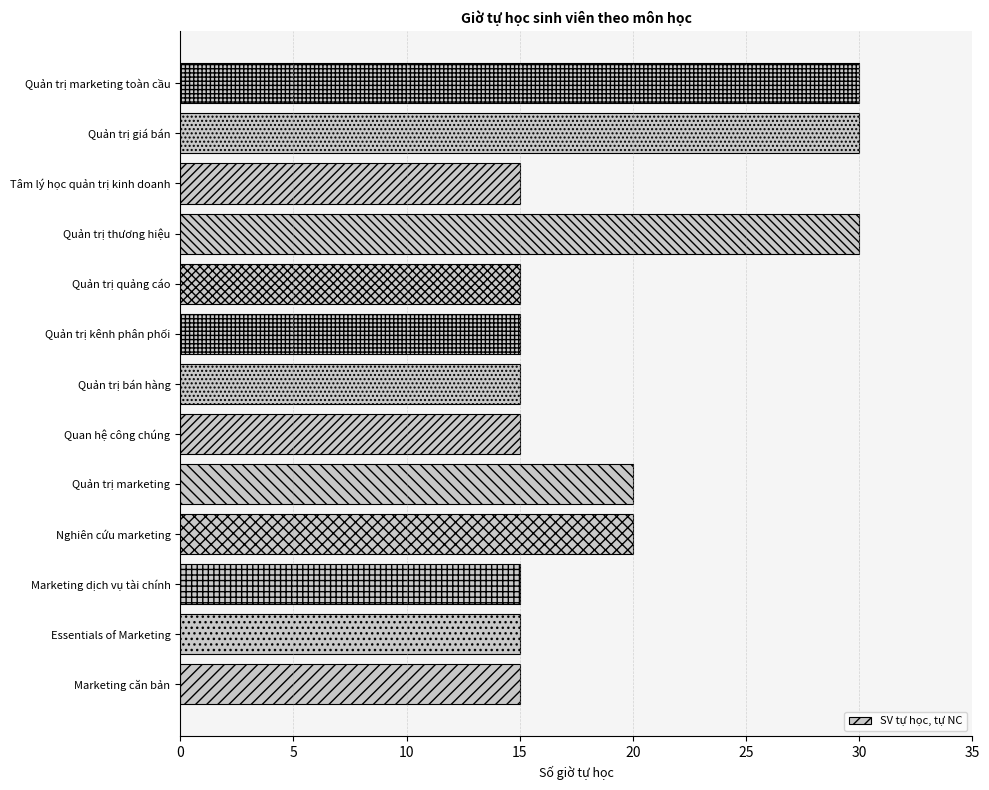

Reading bottom to top, extract all data points from this chart.

15	15	15	20	20	15	15	15	15	30	15	30	30